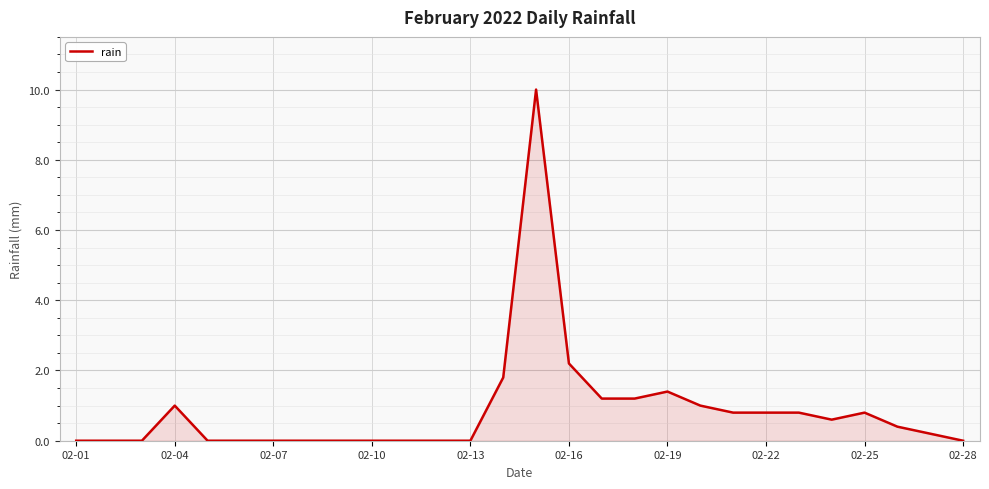

What is the maximum value shown in the chart?

10.0